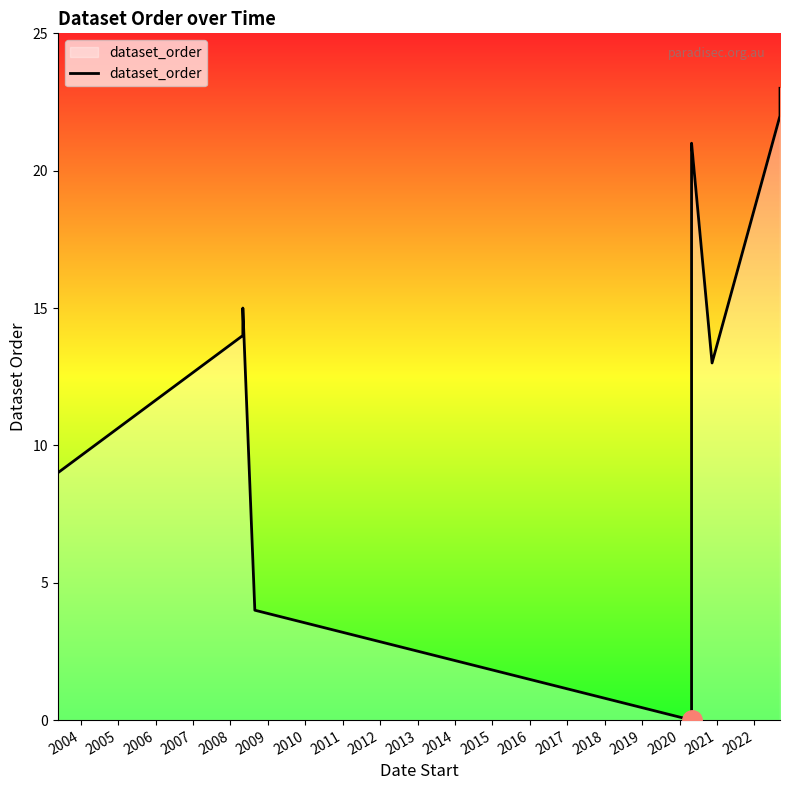

Reading right to left, extract all data points from this chart.

23	22	13	21	20	19	18	17	16	12	11	10	8	7	6	5	3	2	1	0	4	15	14	9